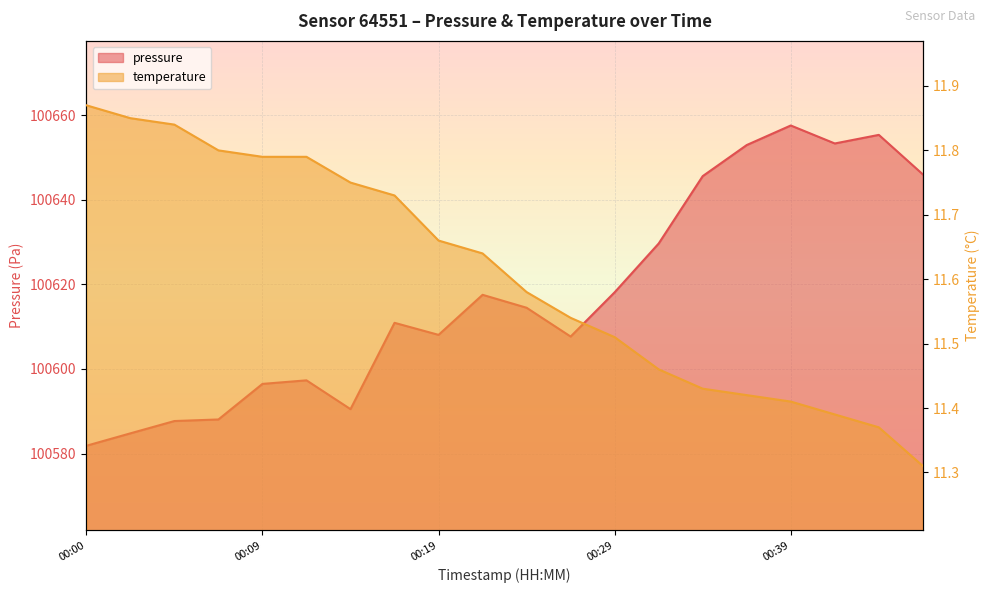

How many data points in pressure are above 100614?

10